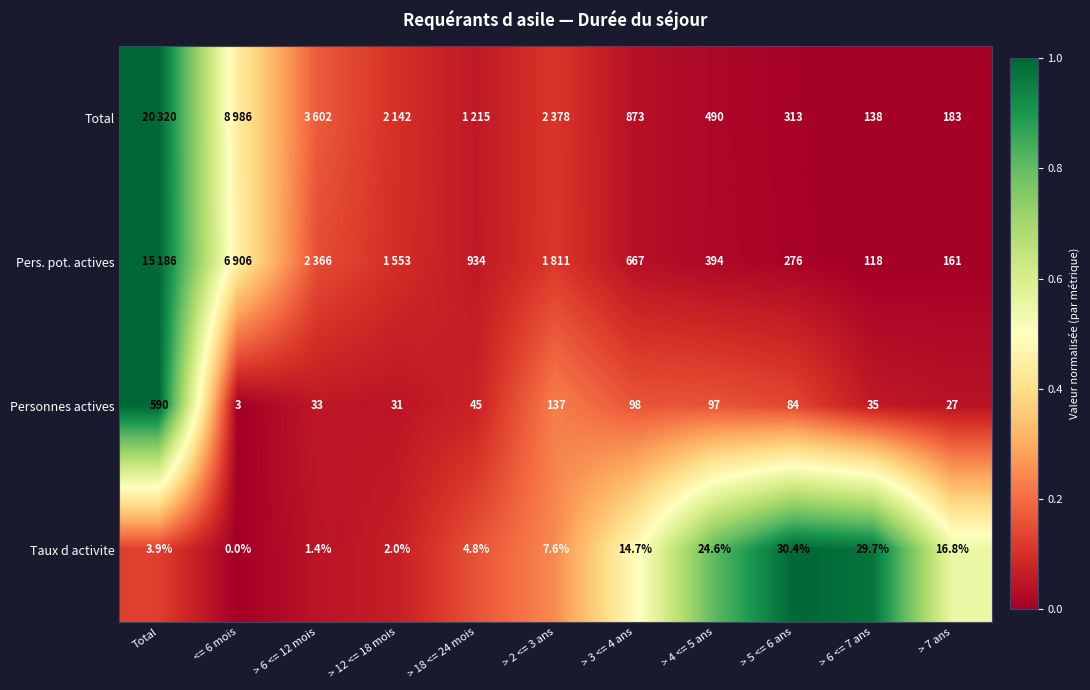

Between > 3 <= 4 ans and > 4 <= 5 ans, which is larger?

> 3 <= 4 ans